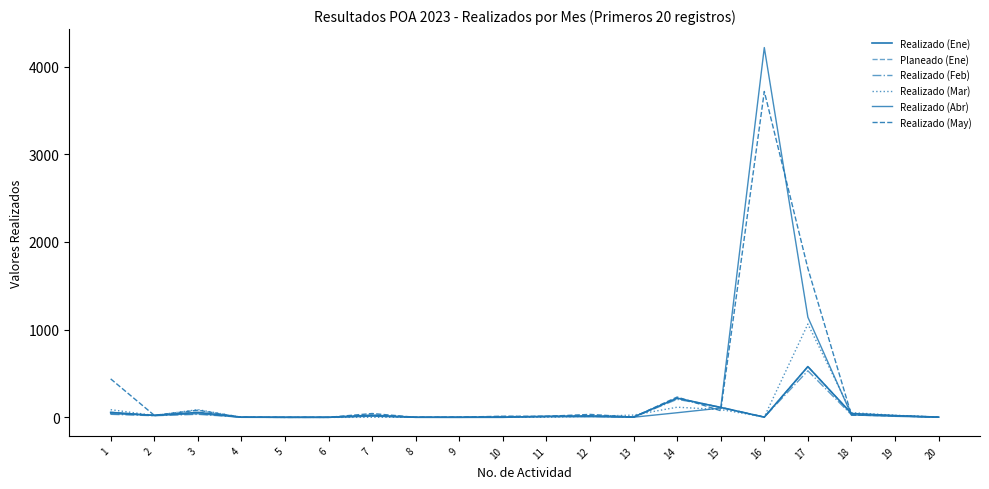

How many lines are shown in the chart?

6